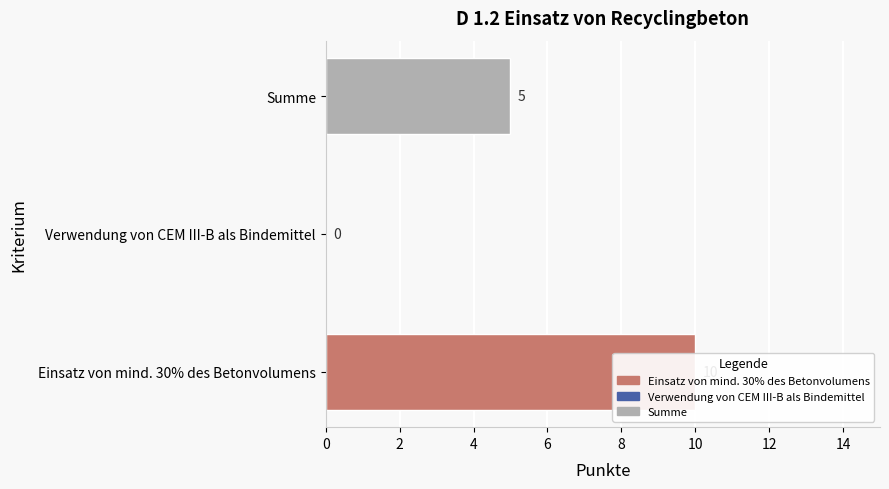

Which has a higher value, Summe or Verwendung von CEM III-B als Bindemittel?

Summe